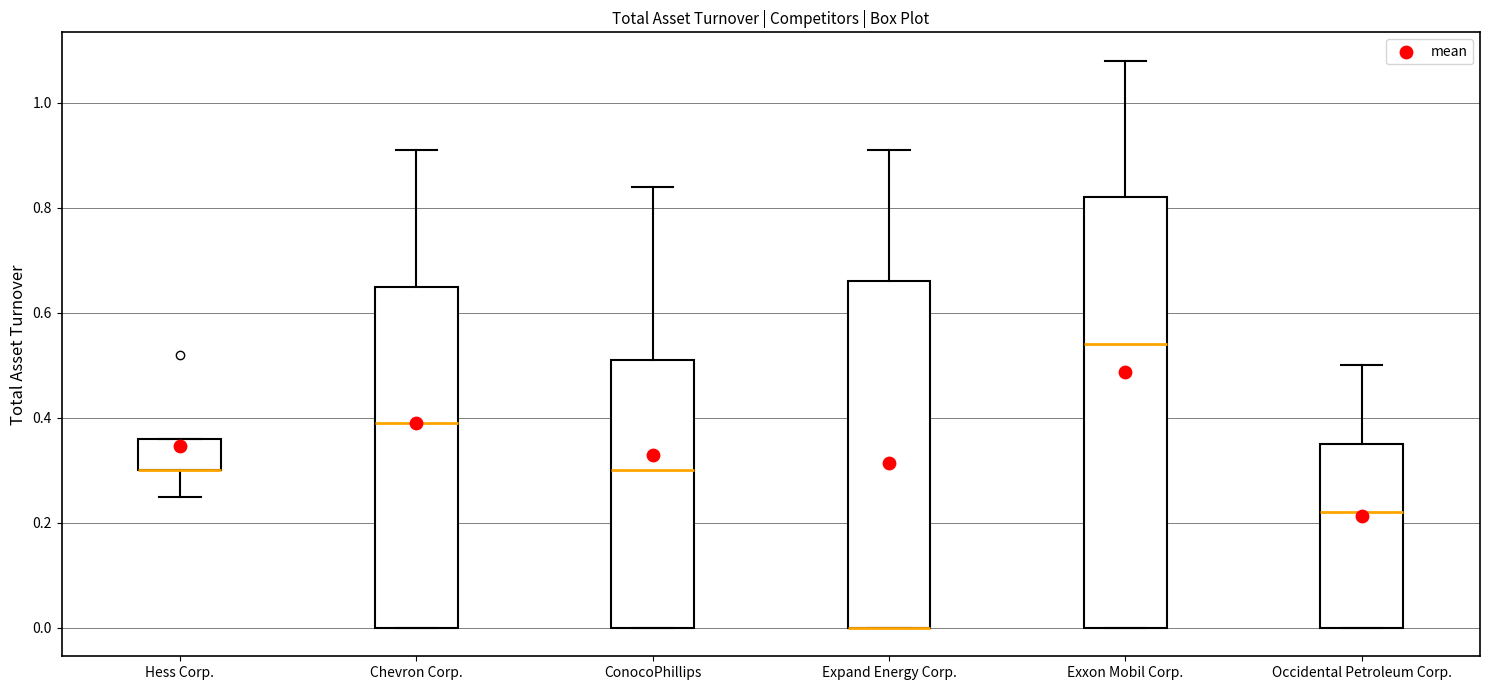

Reading left to right, transcribe this box plot: for each box, give where its median line is, the range the box spans, and where its two whiskers end, as read against the y-axis. The values are not printed on the chart, so give them approximately, as read against the axis.

Hess Corp.: median 0.30 (drawn on the box's lower edge), box 0.30 to 0.36, whiskers 0.26 to 0.36
Chevron Corp.: median 0.40, box 0.00 to 0.66, whiskers 0.00 to 0.92
ConocoPhillips: median 0.30, box 0.00 to 0.52, whiskers 0.00 to 0.84
Expand Energy Corp.: median 0.00 (drawn on the box's lower edge), box 0.00 to 0.66, whiskers 0.00 to 0.92
Exxon Mobil Corp.: median 0.54, box 0.00 to 0.82, whiskers 0.00 to 1.08
Occidental Petroleum Corp.: median 0.22, box 0.00 to 0.36, whiskers 0.00 to 0.50